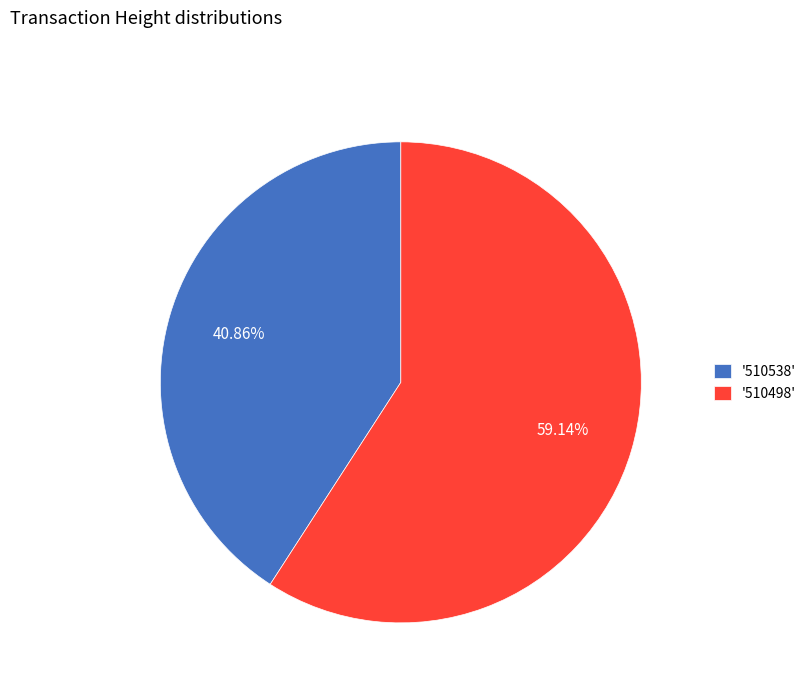

Do '510498' and '510538' together represent more than half of the pie?

Yes